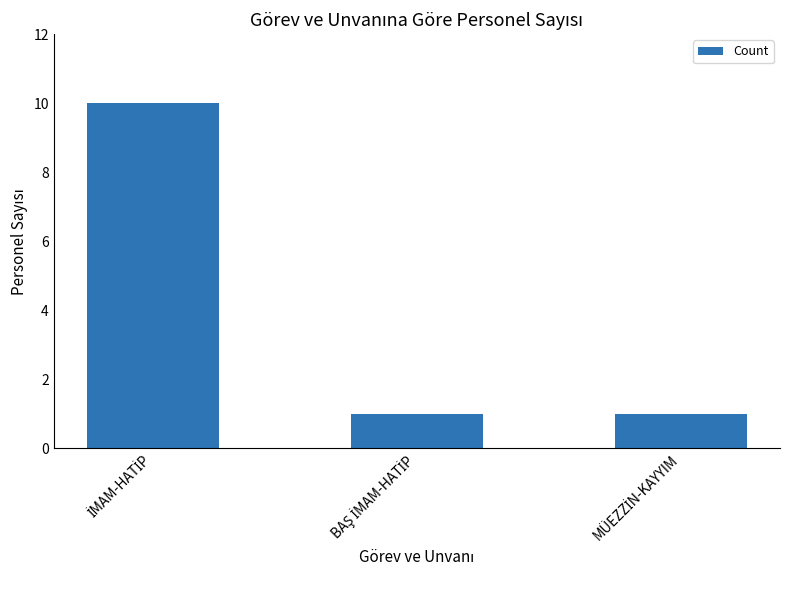

What is the smallest value displayed?

1